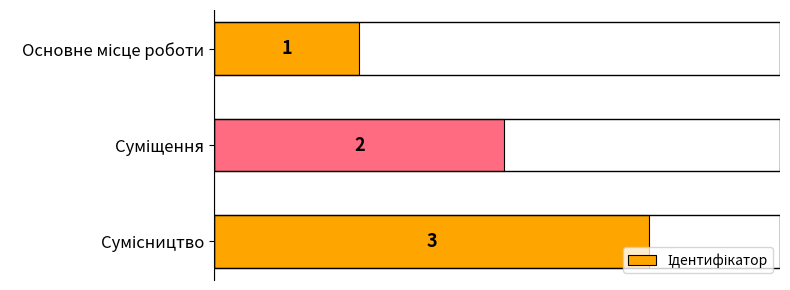

How many bars are there in total?

3